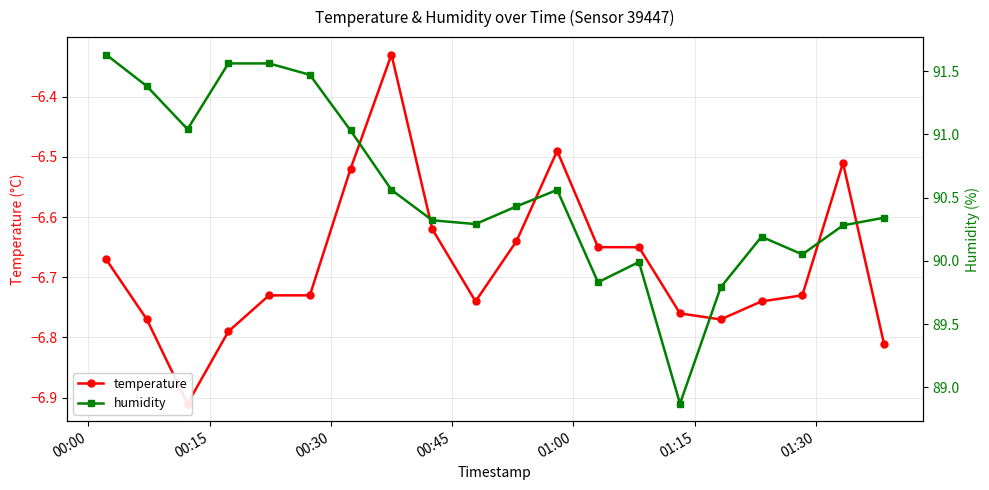

True or false: temperature and humidity intersect in this chart.

False